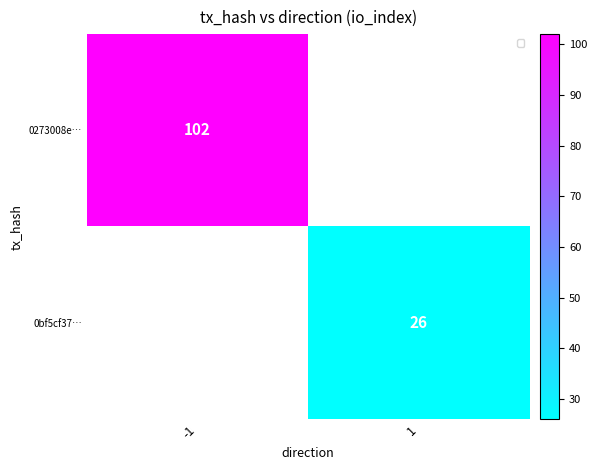

What is the maximum value shown in the chart?

102.0